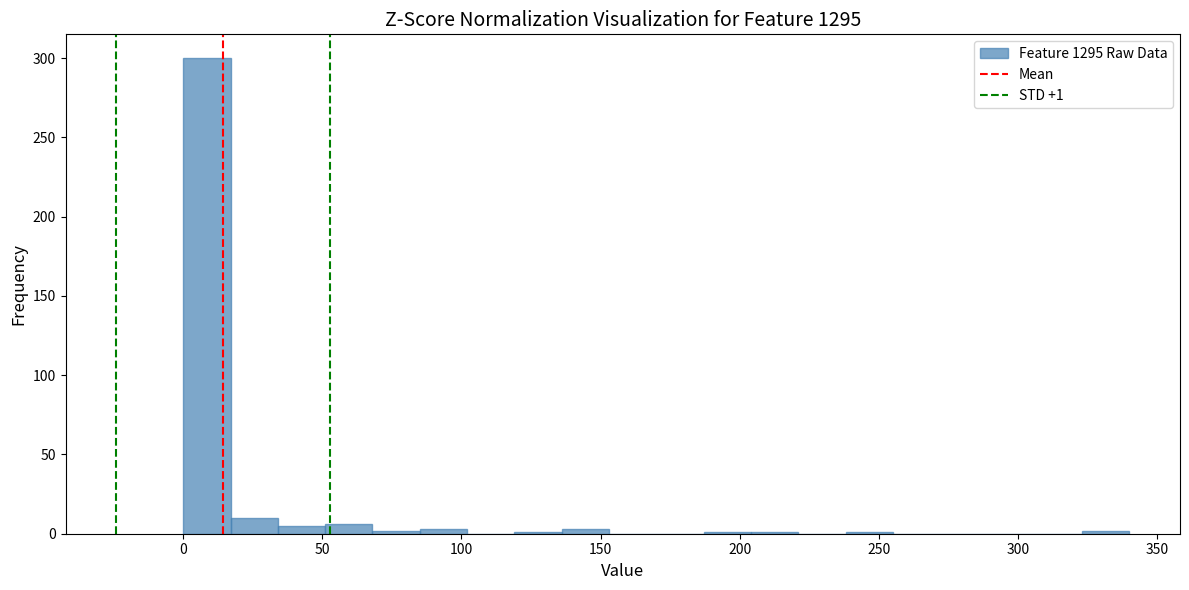

Read against the x-axis, roughly where is the centre of the tallest bar?

10